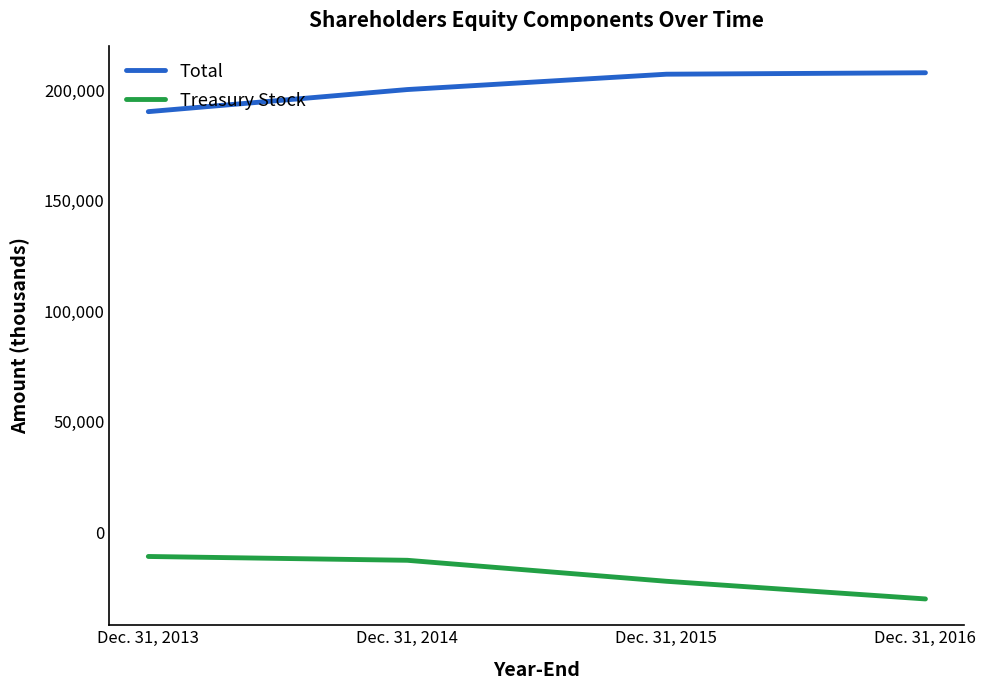

What is the greatest value displayed?

208035